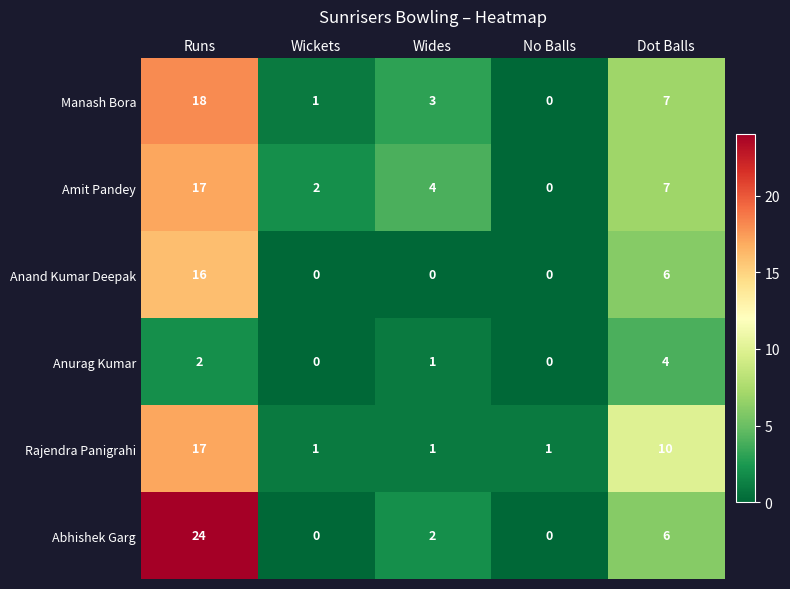

Which series has the widest spread of values?

Abhishek Garg